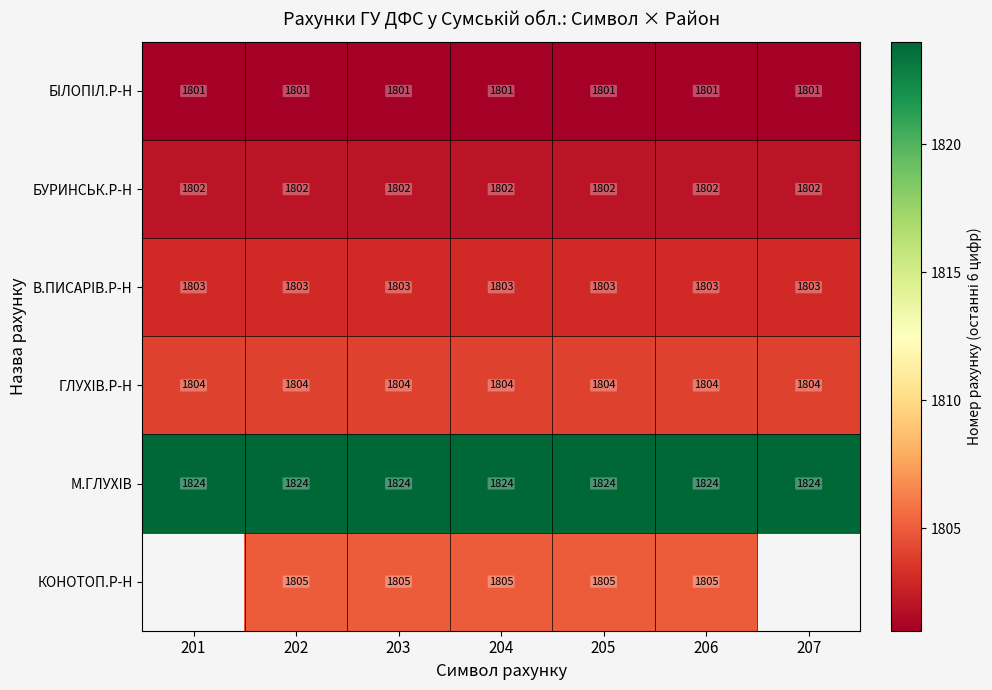

What is the difference between the highest and lowest values at 206?

23